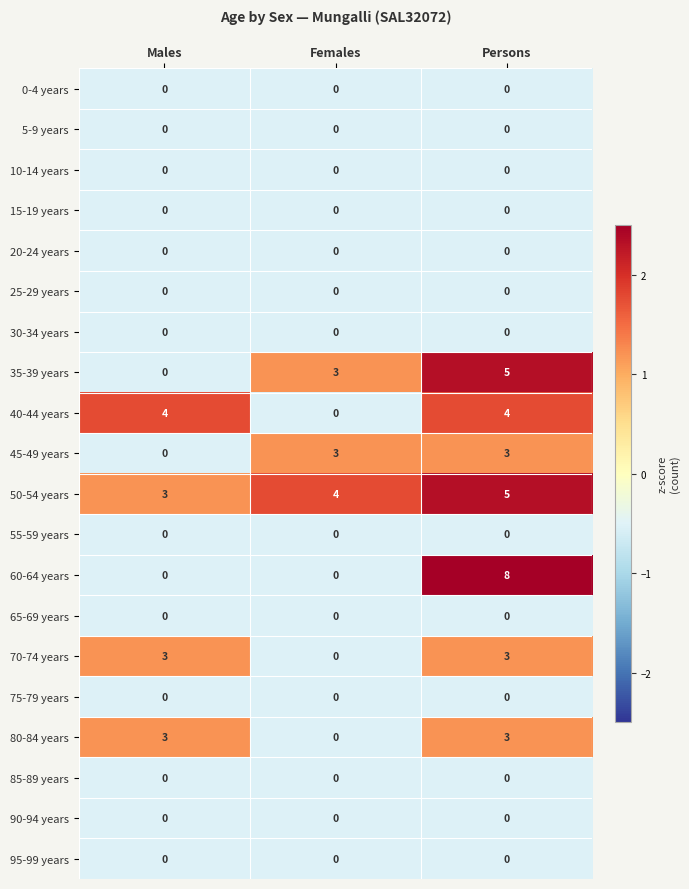

What is the greatest value displayed?

8